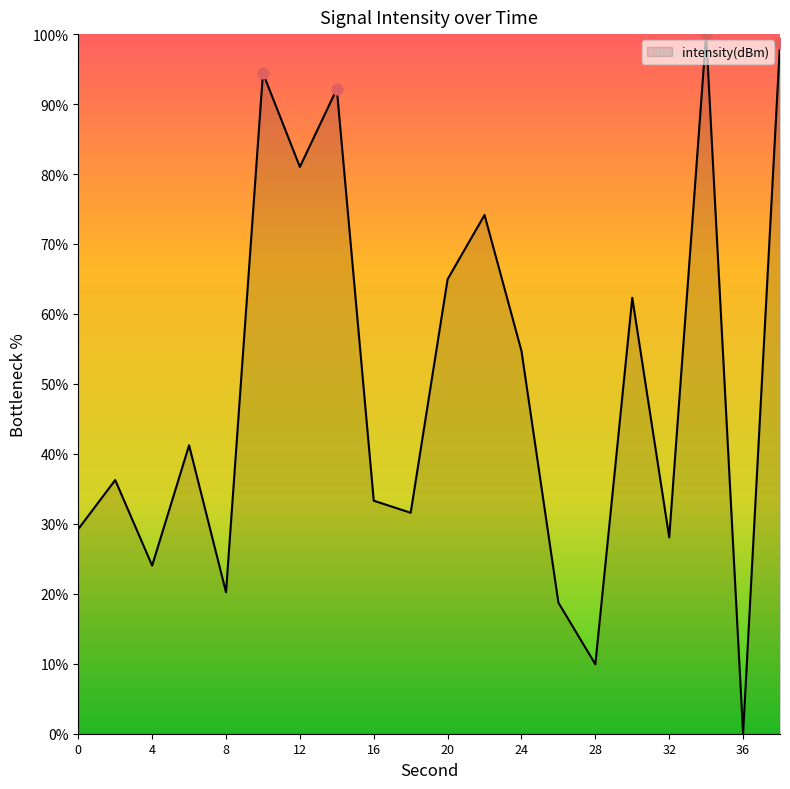

What is the maximum value shown in the chart?

100.0